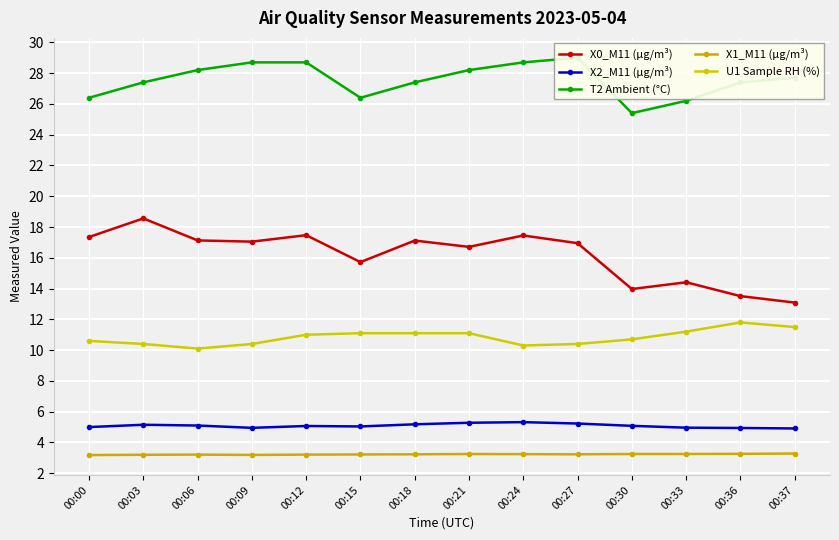

Is this an area chart (filled region under the line)?

No